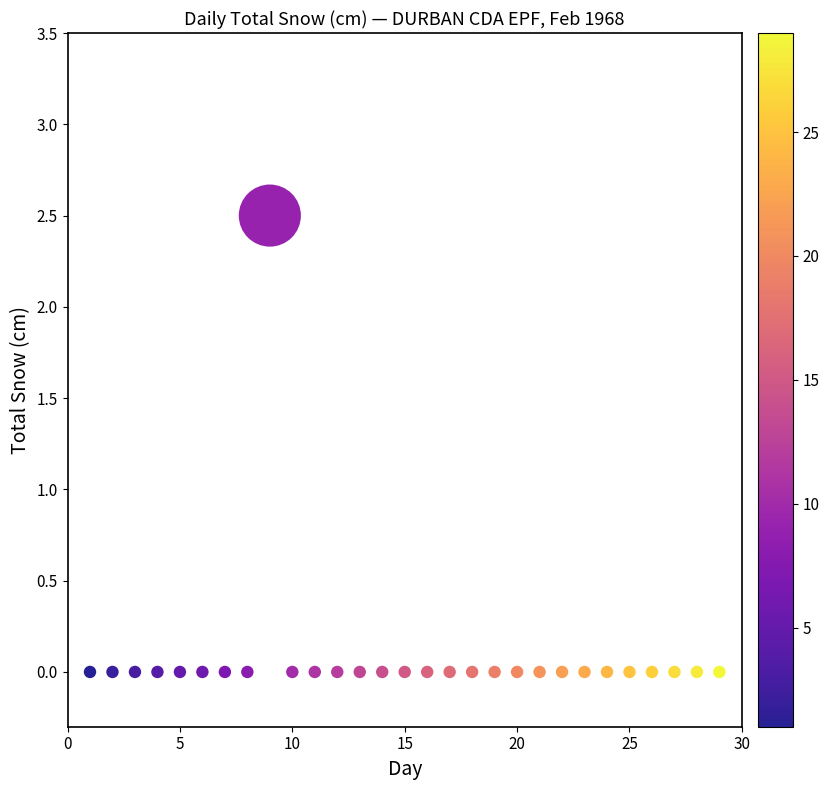

What is the range of X values (max minus min)?

28.0